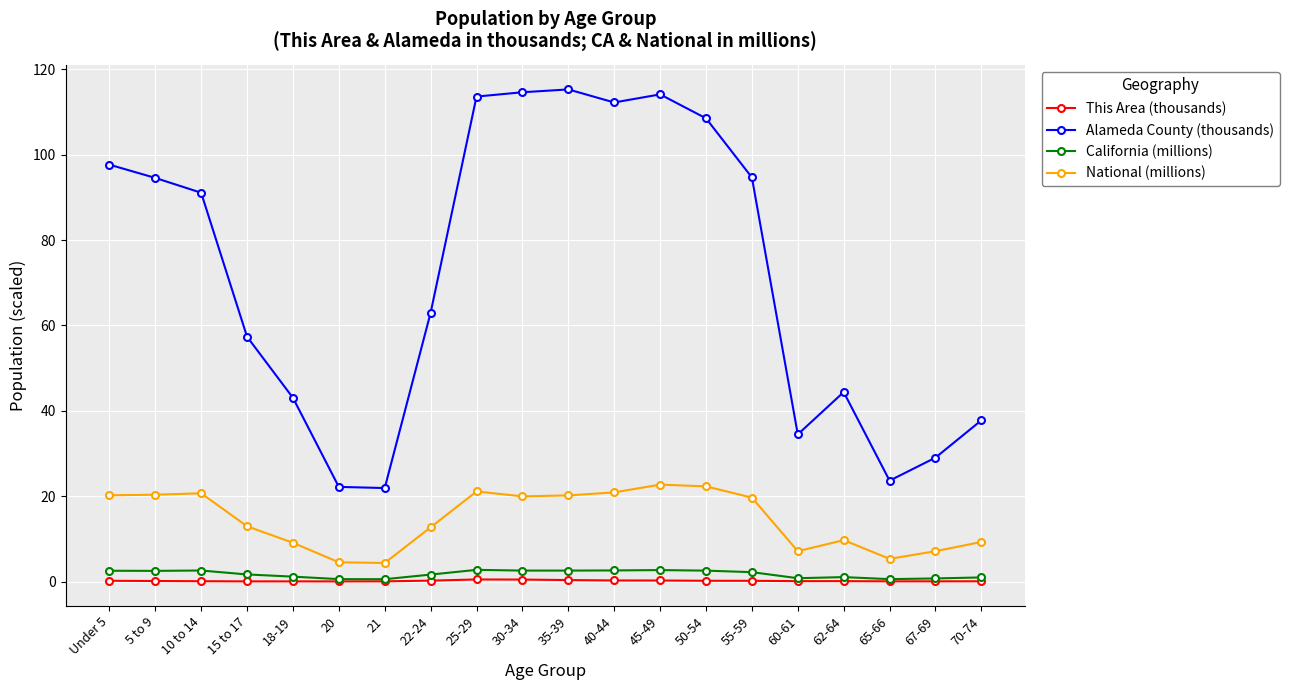

What is the difference between the highest and lowest values at 62-64?

44.3